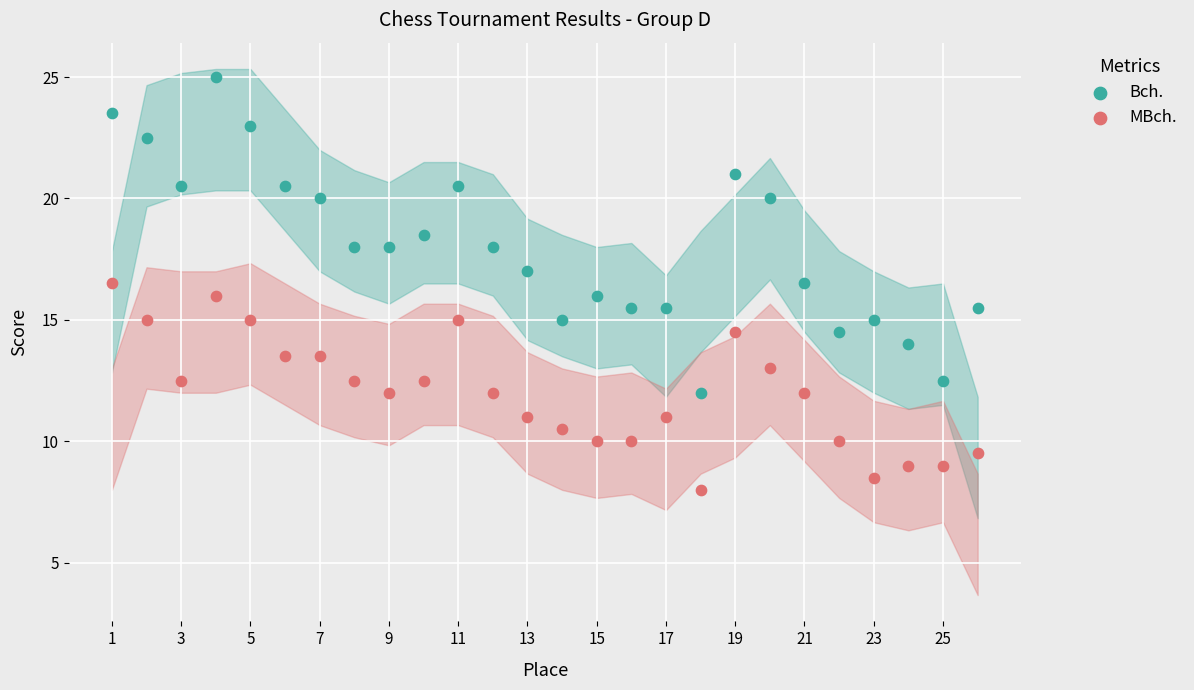

Which series reaches the minimum Y coordinate?

MBch.